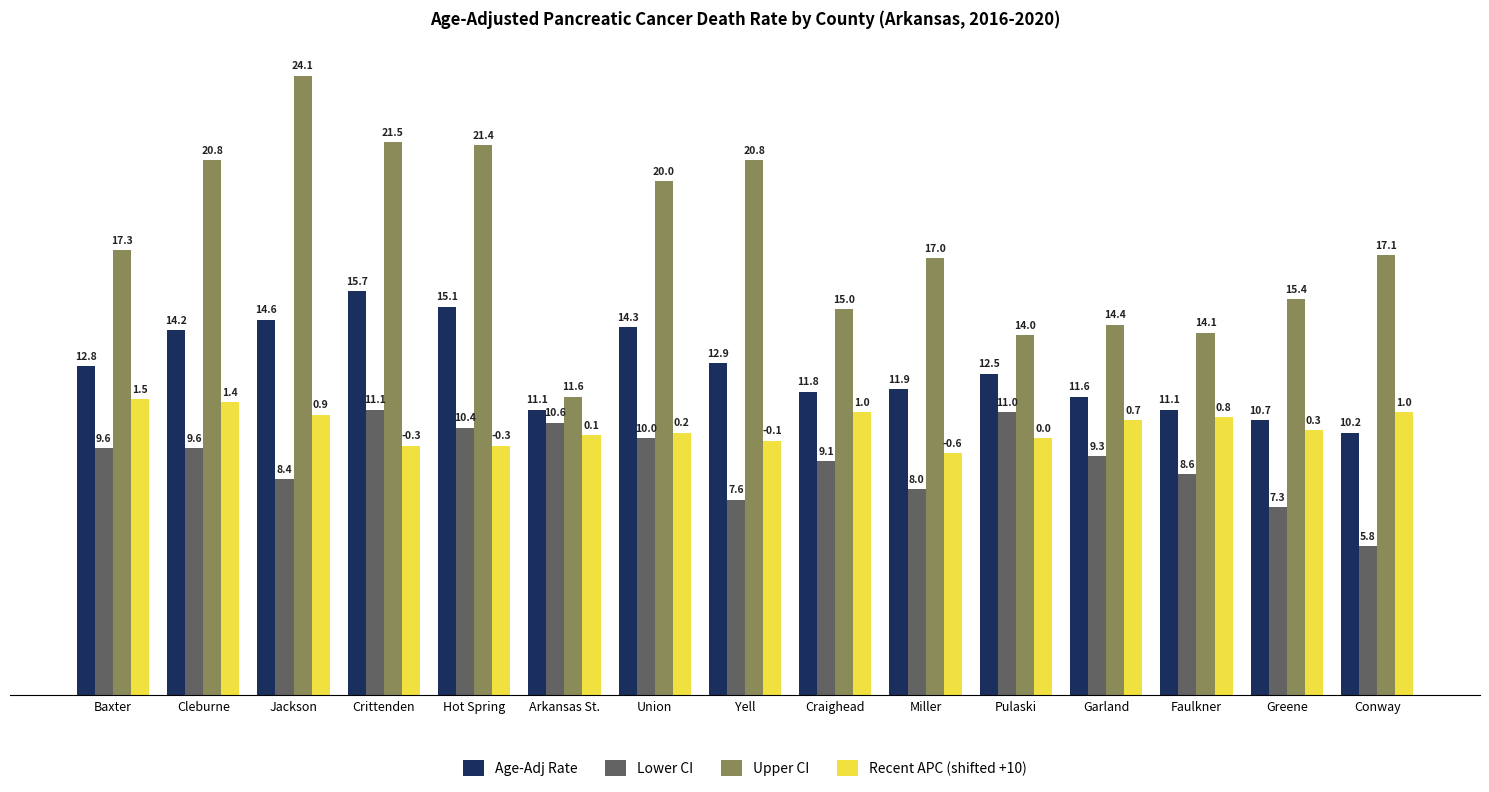

Which series has the largest range (max minus min)?

Upper CI